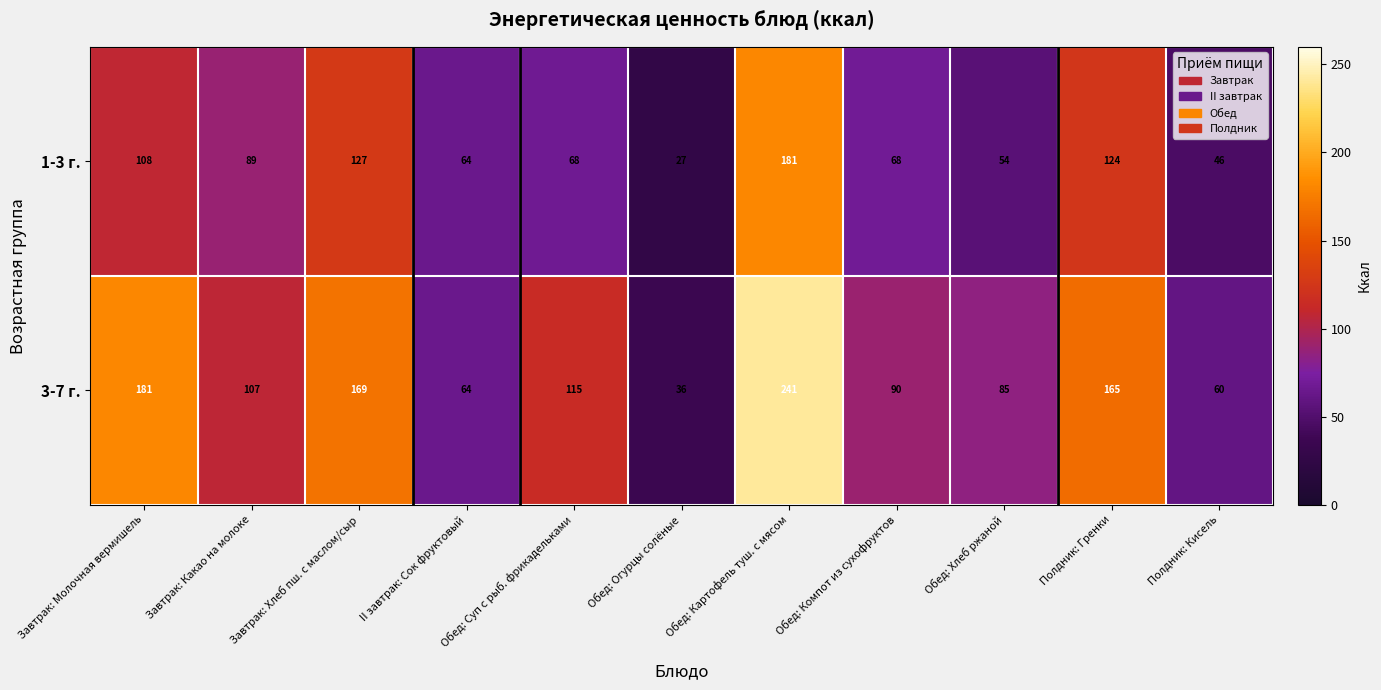

How many distinct data groups are displayed?

2